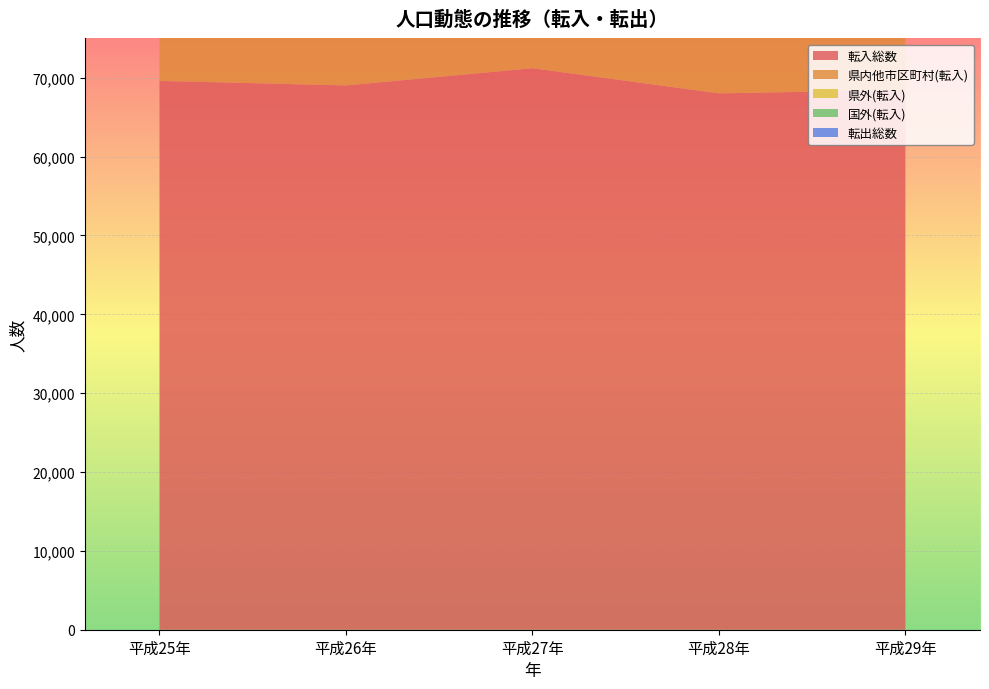

Reading left to right, list all the values displayed in this chart.

転入総数: 69598	69024	71205	68020	68443
県内他市区町村(転入): 31882	32609	34252	32088	32575
県外(転入): 35336	33526	33533	32692	32576
国外(転入): 2380	2889	3420	3240	3292
転出総数: 64264	65995	68531	66090	66070